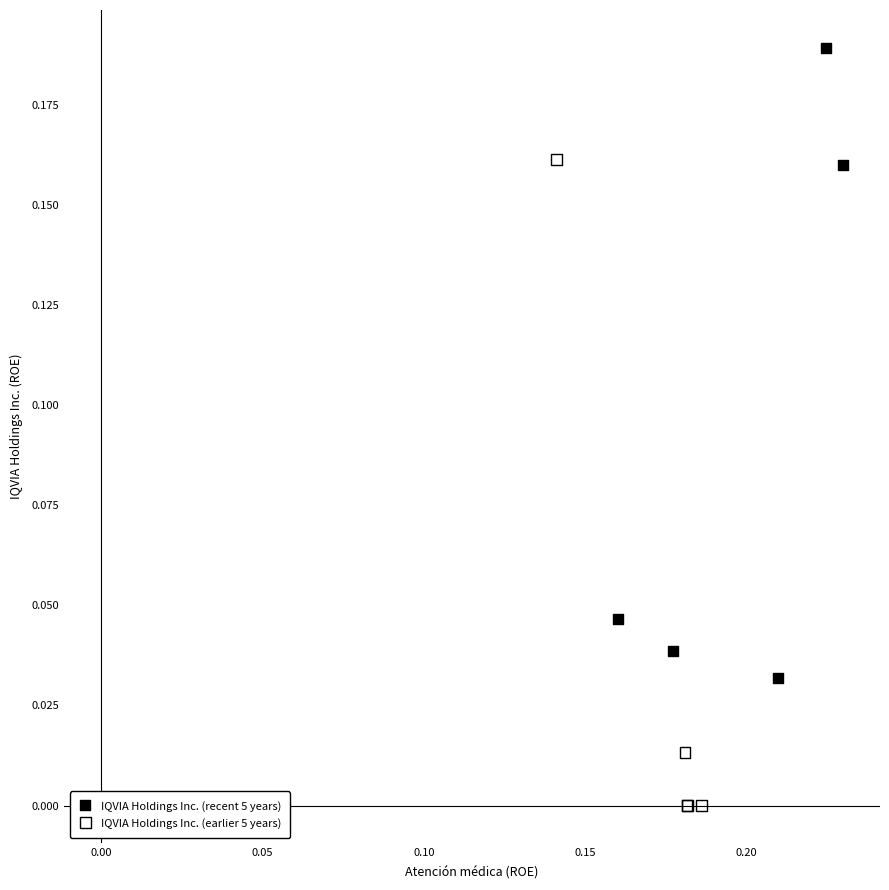

Which series contains the highest Y value?

IQVIA Holdings Inc. (recent 5 years)